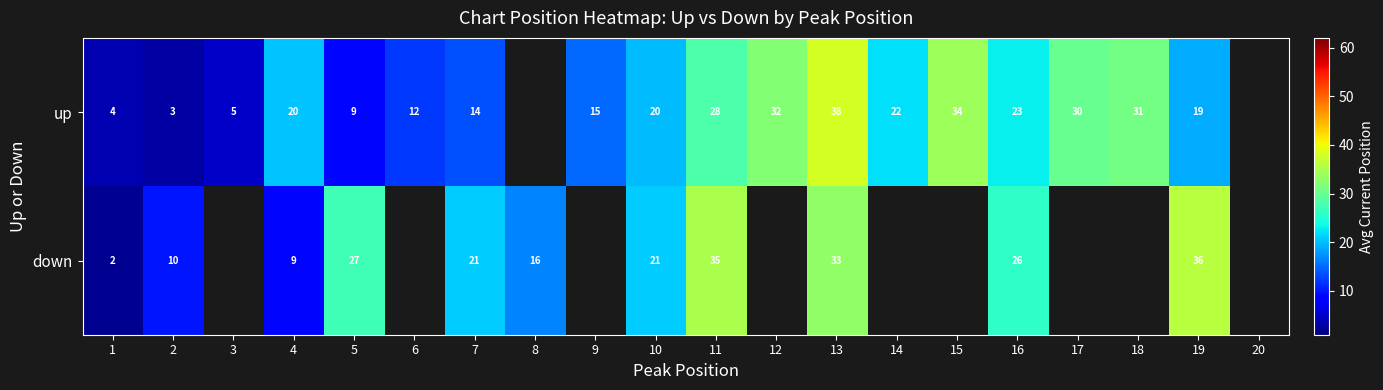

The value of up at 2 is 3.0. True or false?

True